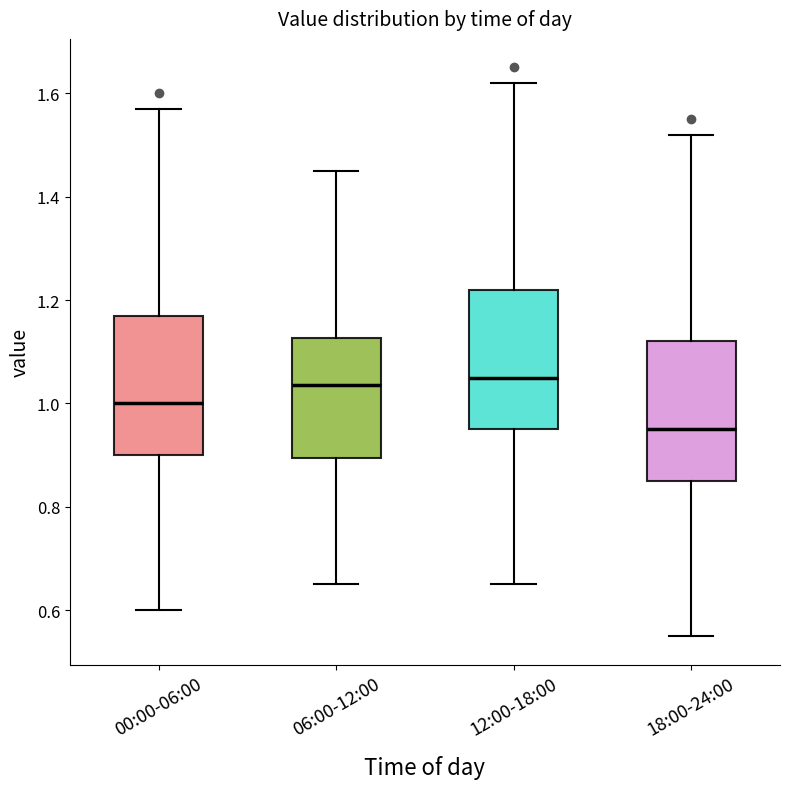

Reading left to right, transcribe this box plot: for each box, give where its median line is, the range the box spans, and where its two whiskers end, as read against the y-axis. The values are not printed on the chart, so give them approximately, as read against the axis.

00:00-06:00: median 1.00, box 0.90 to 1.18, whiskers 0.60 to 1.58
06:00-12:00: median 1.04, box 0.90 to 1.12, whiskers 0.66 to 1.46
12:00-18:00: median 1.06, box 0.96 to 1.22, whiskers 0.66 to 1.62
18:00-24:00: median 0.96, box 0.86 to 1.12, whiskers 0.56 to 1.52